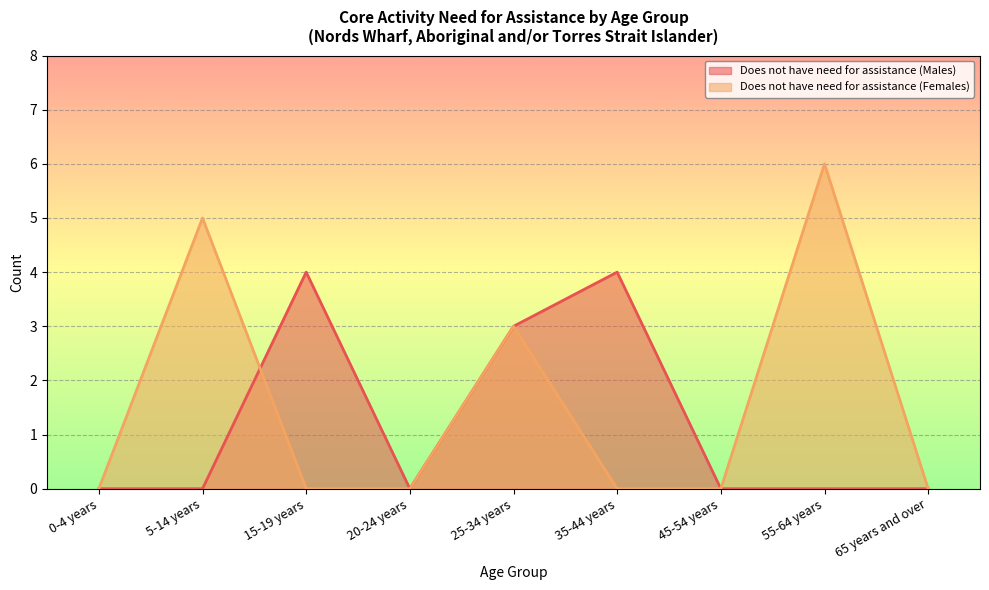

True or false: Does not have need for assistance (Males) has a value of -2 at 45-54 years.

False